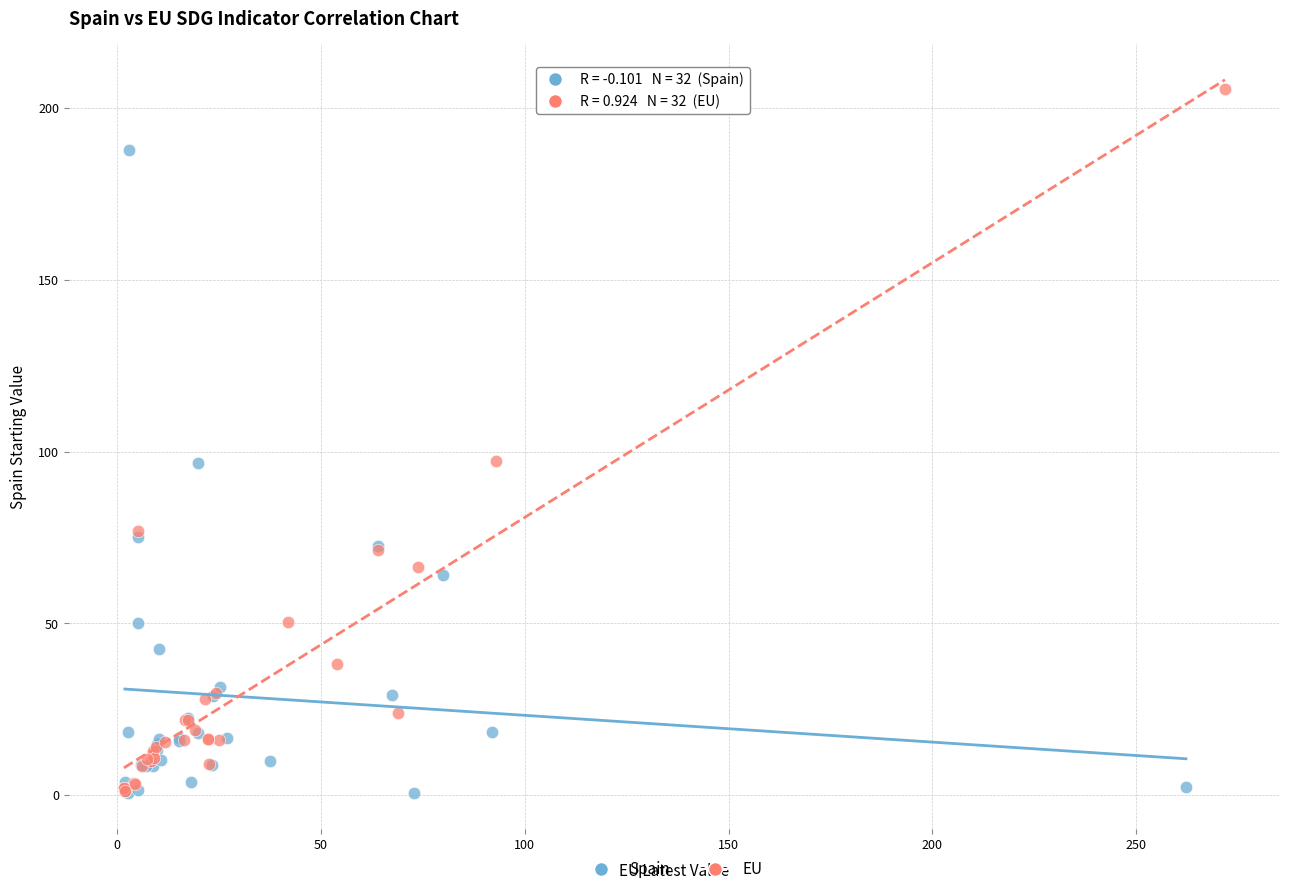

Which series has the largest Y range (max minus min)?

EU